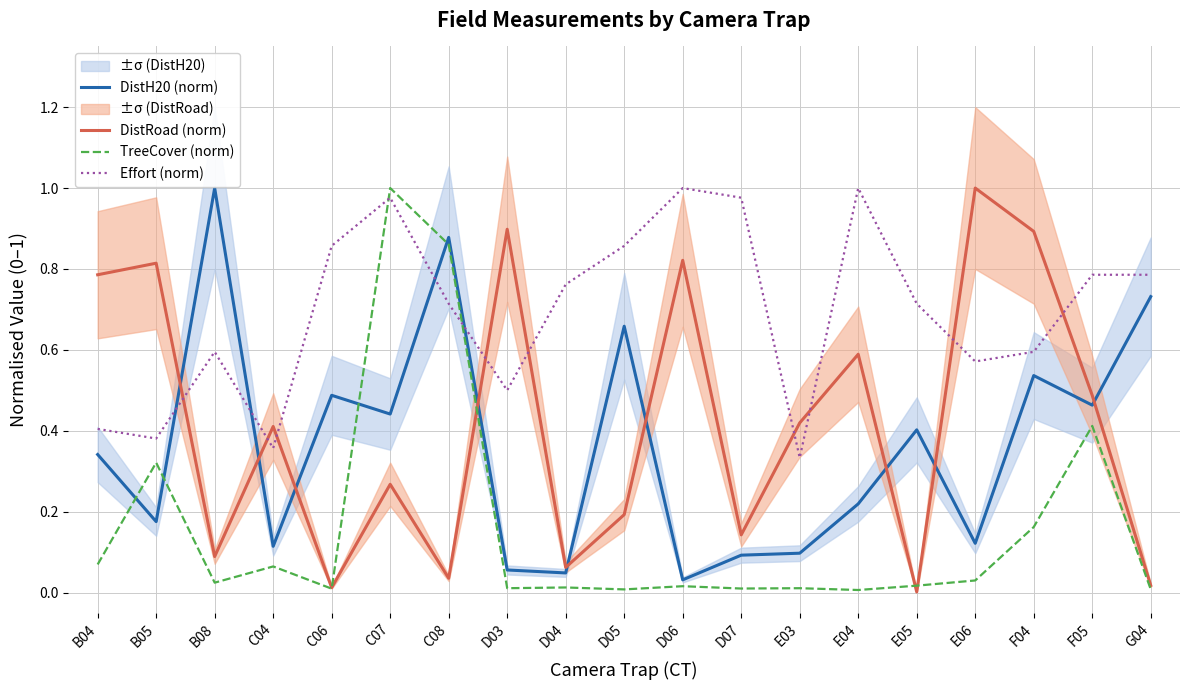

After their last crossing, which series has the higher values: Effort (norm) or DistRoad (norm)?

Effort (norm)